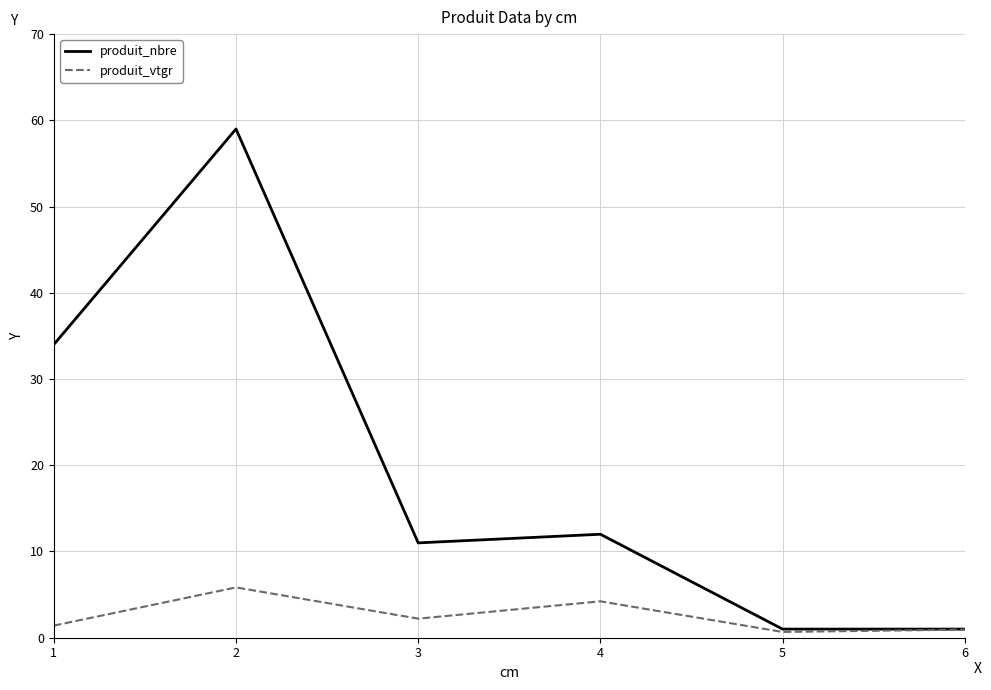

What is the average value of the produit_vtgr series?

2.5